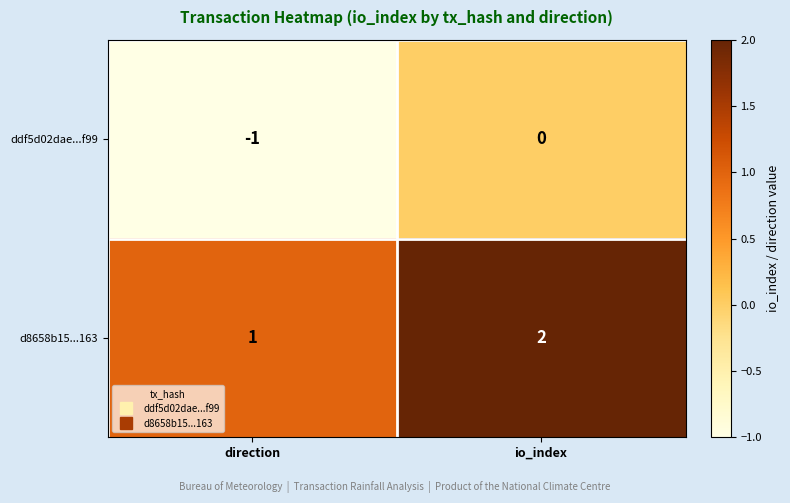

List the series in order of their peak value, lowest first.

ddf5d02dae...f99, d8658b15...163